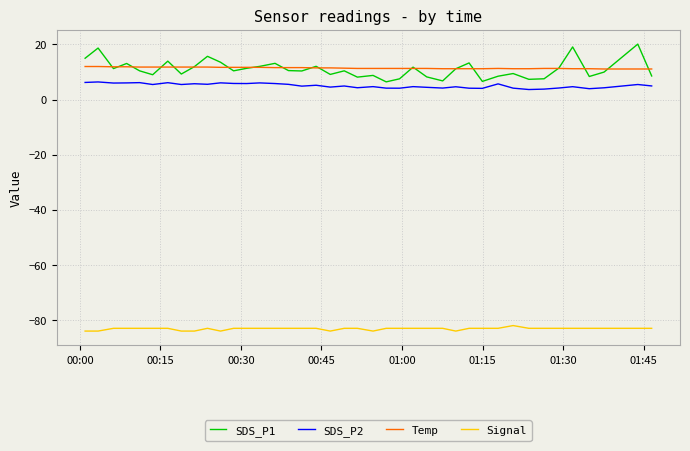

Rank the series by their maximum value, from lowest to highest.

Signal, SDS_P2, Temp, SDS_P1